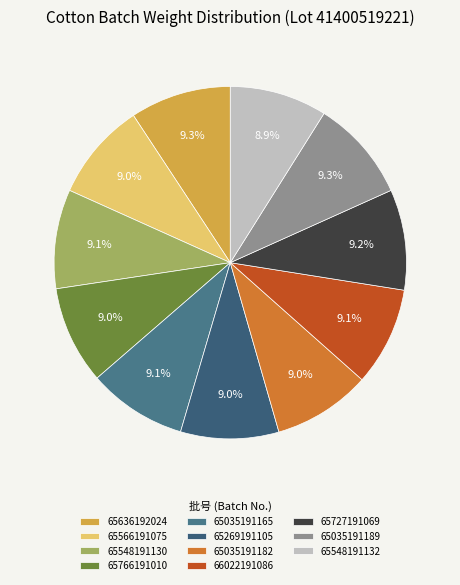

How many slices are in this pie chart?

11